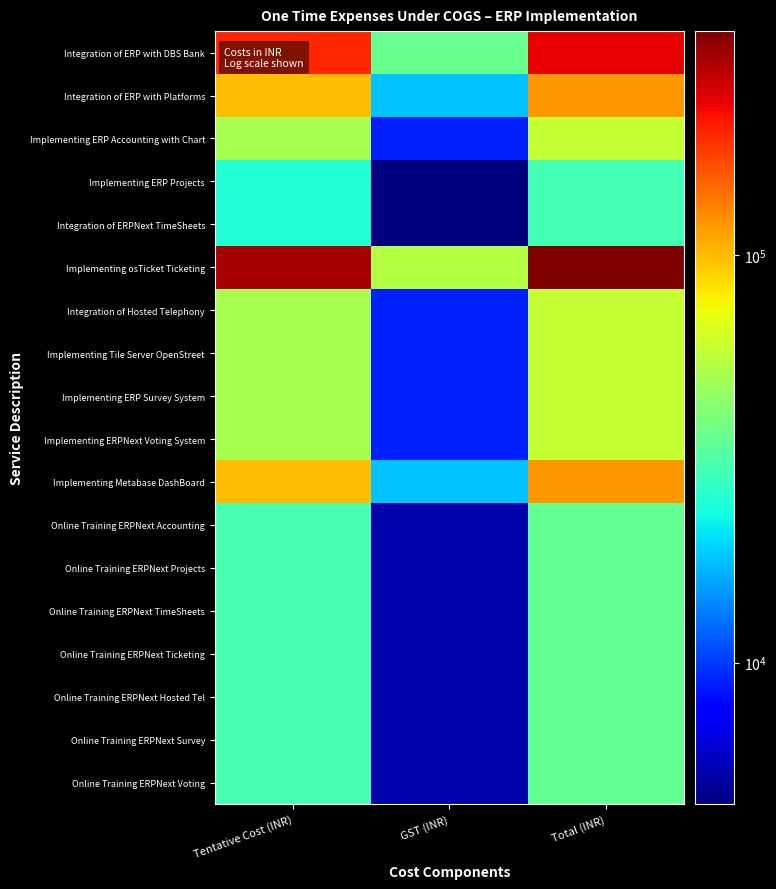

What is the total value across all series at Tentative Cost (INR)?

1210000